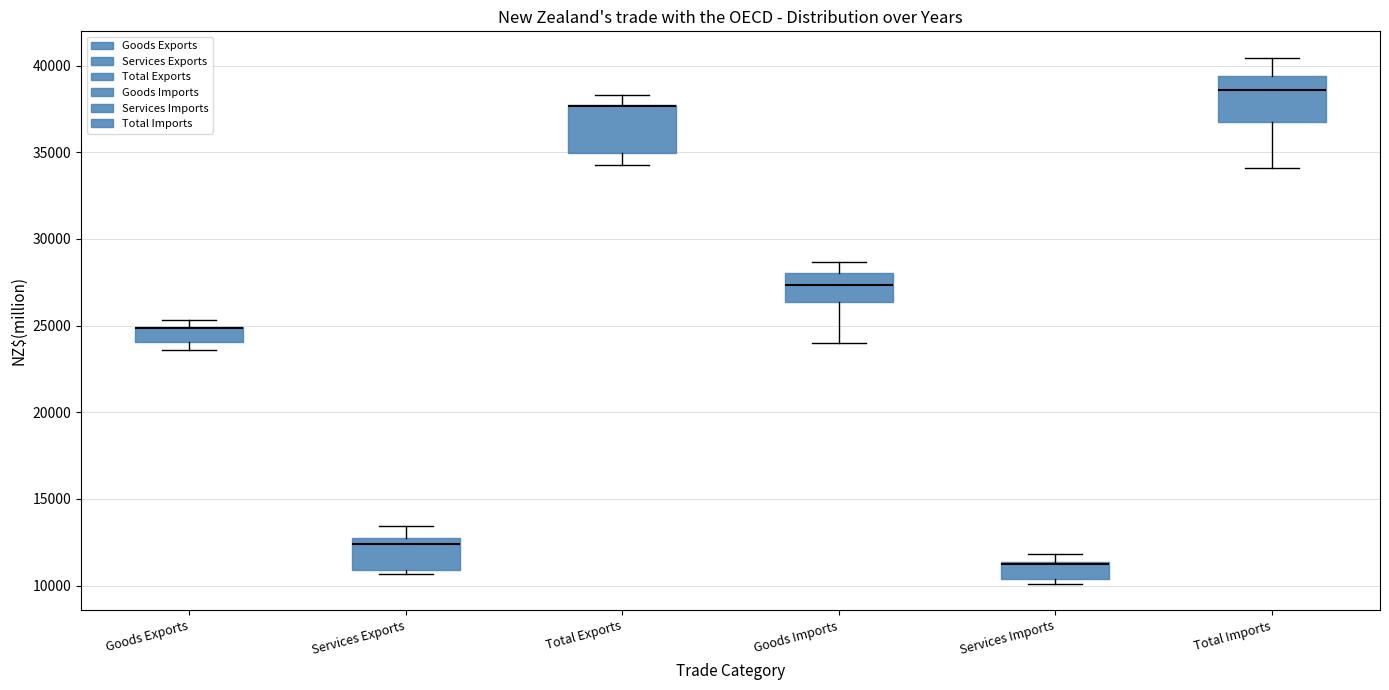

Reading left to right, transcribe this box plot: for each box, give where its median line is, the range the box spans, and where its two whiskers end, as read against the y-axis. The values are not printed on the chart, so give them approximately, as read against the axis.

Goods Exports: median 25000 (drawn on the box's upper edge), box 24000 to 25000, whiskers 23500 to 25500
Services Exports: median 12500 (just below the box's upper edge), box 11000 to 12500, whiskers 10500 to 13500
Total Exports: median 37500 (drawn on the box's upper edge), box 35000 to 37500, whiskers 34500 to 38500
Goods Imports: median 27500, box 26500 to 28000, whiskers 24000 to 28500
Services Imports: median 11000, box 10500 to 11500, whiskers 10000 to 12000
Total Imports: median 38500, box 36500 to 39500, whiskers 34000 to 40500